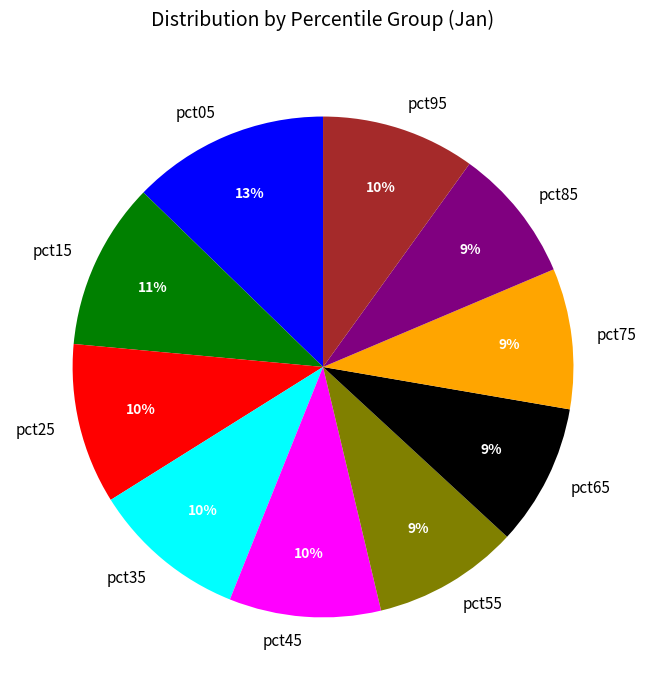

To the nearest percent, what is the difference between the largest and smallest slice percentages?

4%